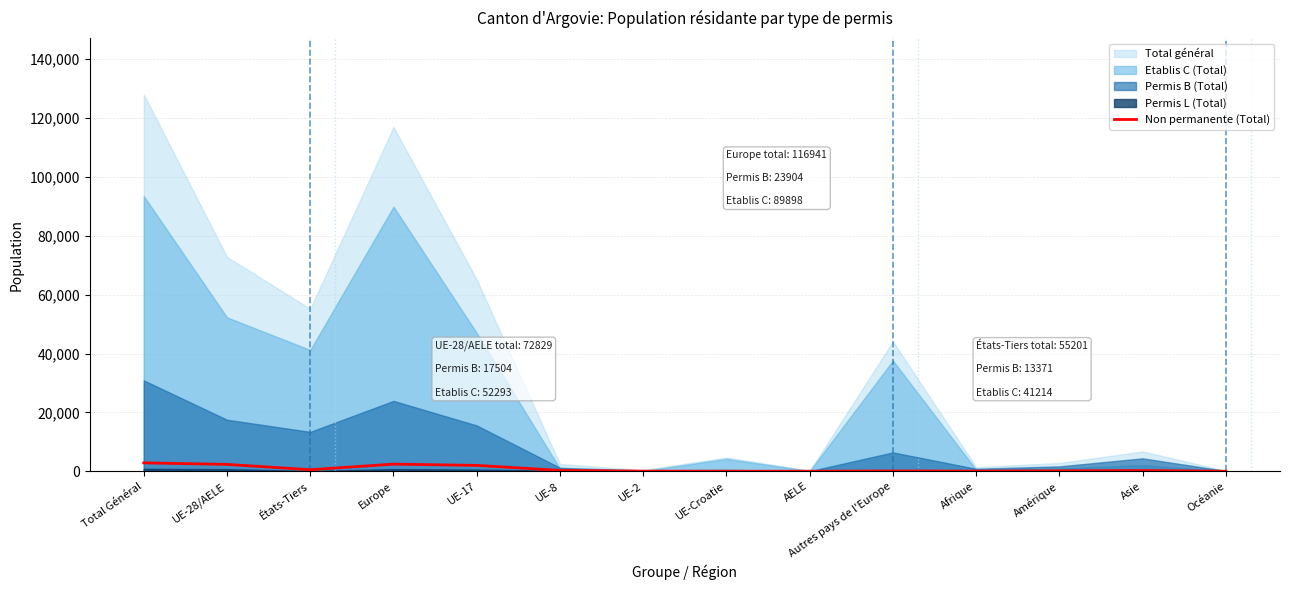

Does the chart have visible grid lines?

Yes